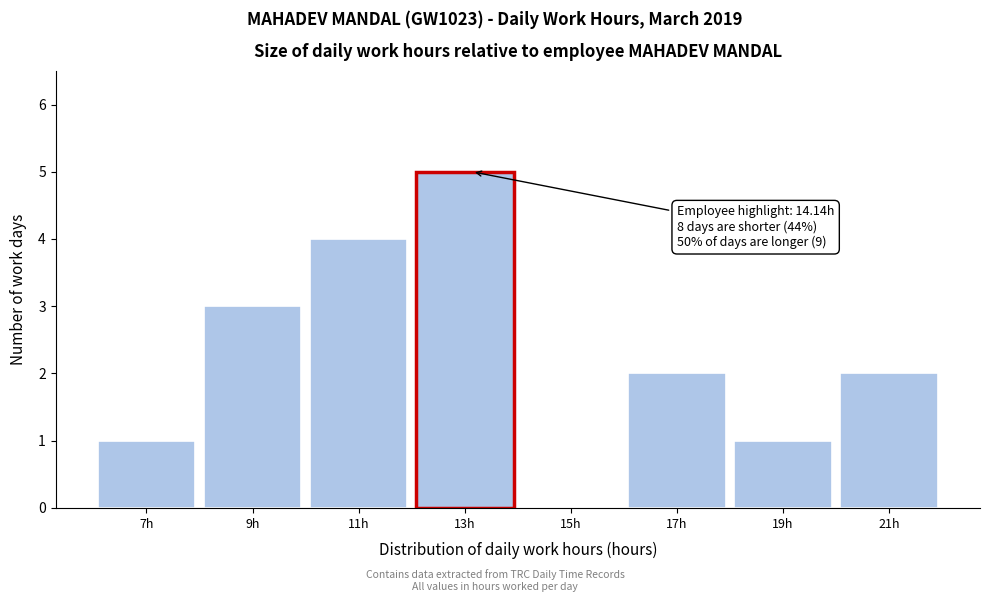

Reading left to right, extract all data points from this chart.

7h=1	9h=3	11h=4	13h=5	15h=0	17h=2	19h=1	21h=2